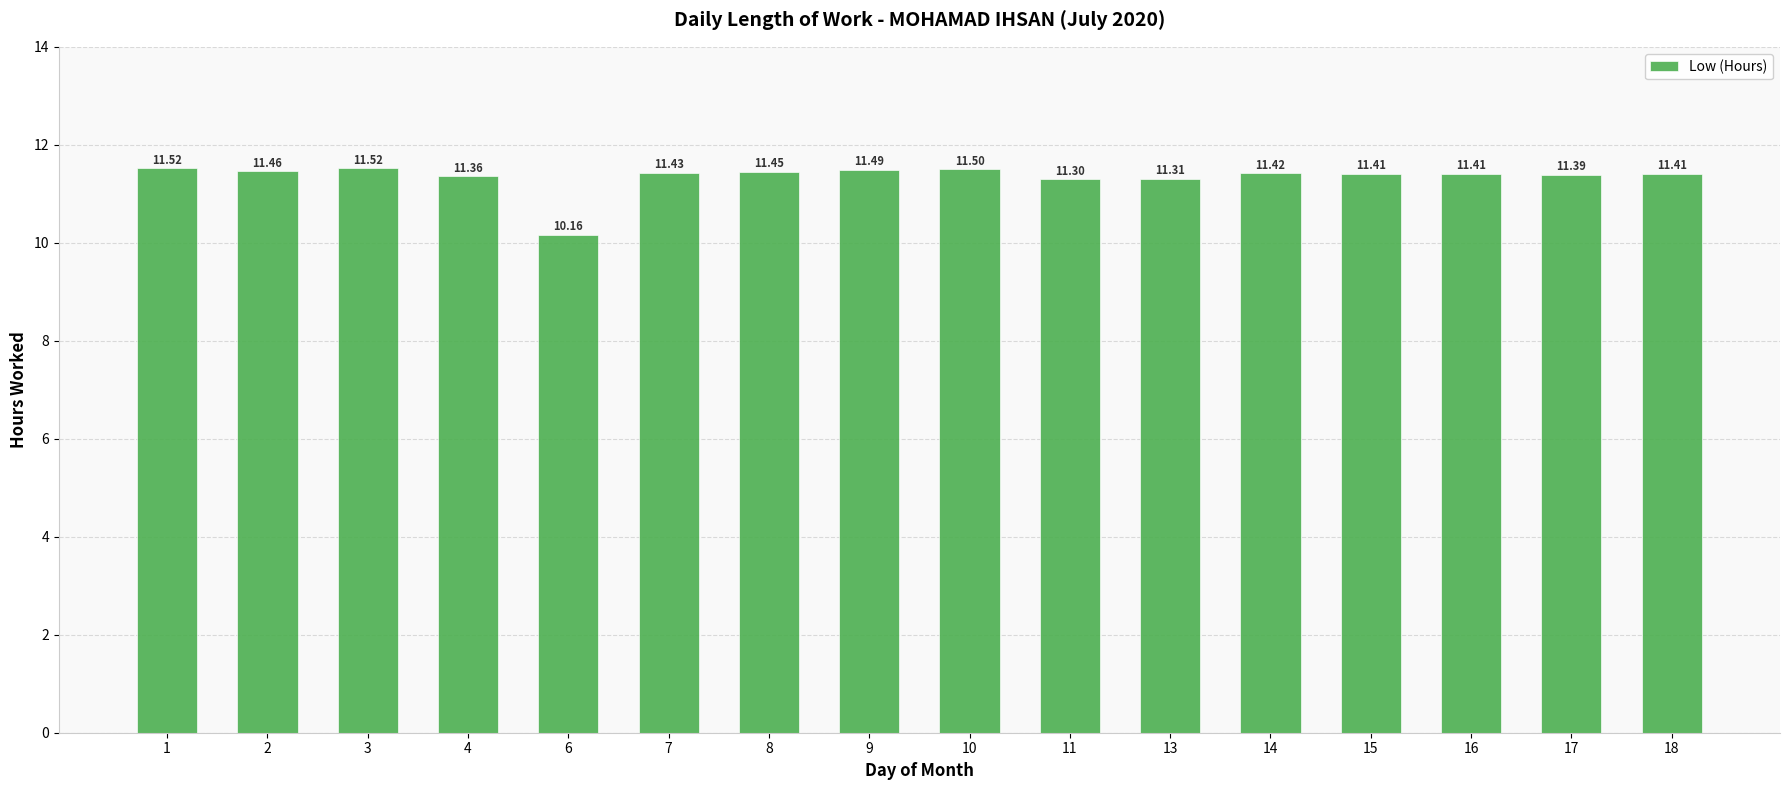

Between 6 and 7, which is larger?

7